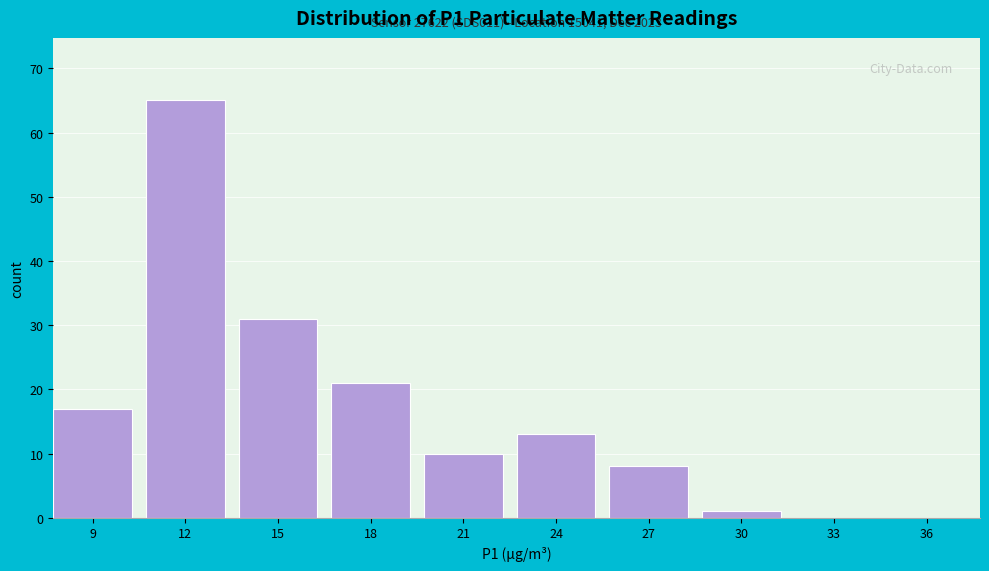

Reading right to left, extract all data points from this chart.

36=0	33=0	30=1	27=8	24=13	21=10	18=21	15=31	12=65	9=17